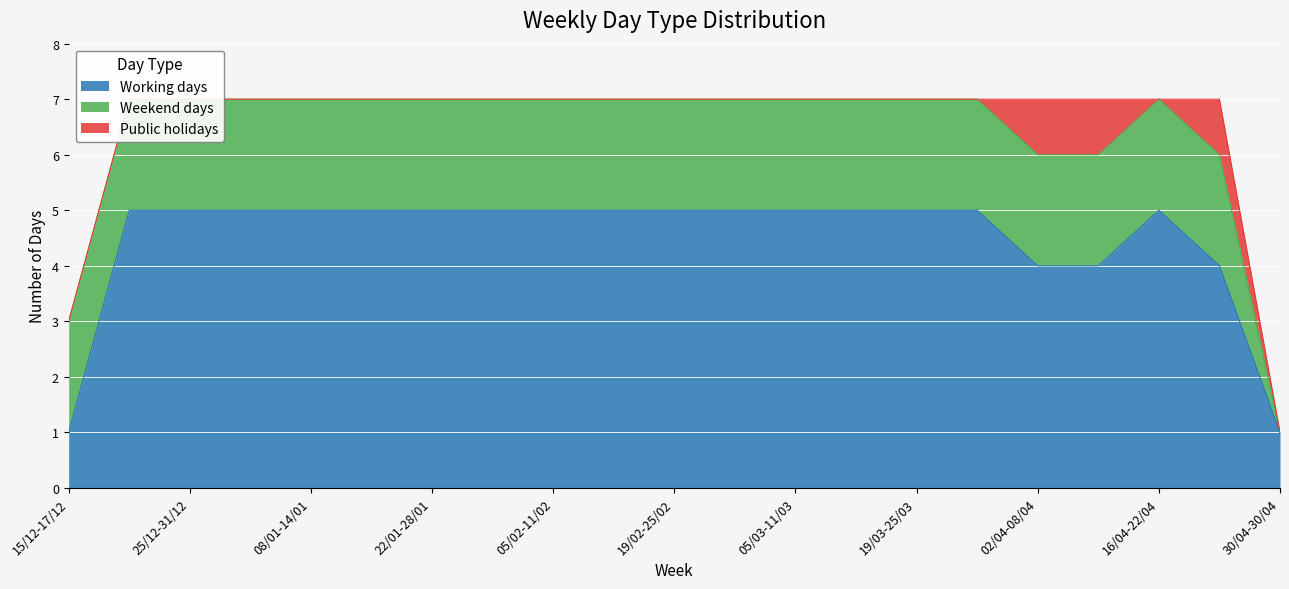

What is the difference between the maximum and second lowest values in the Working days series?

4